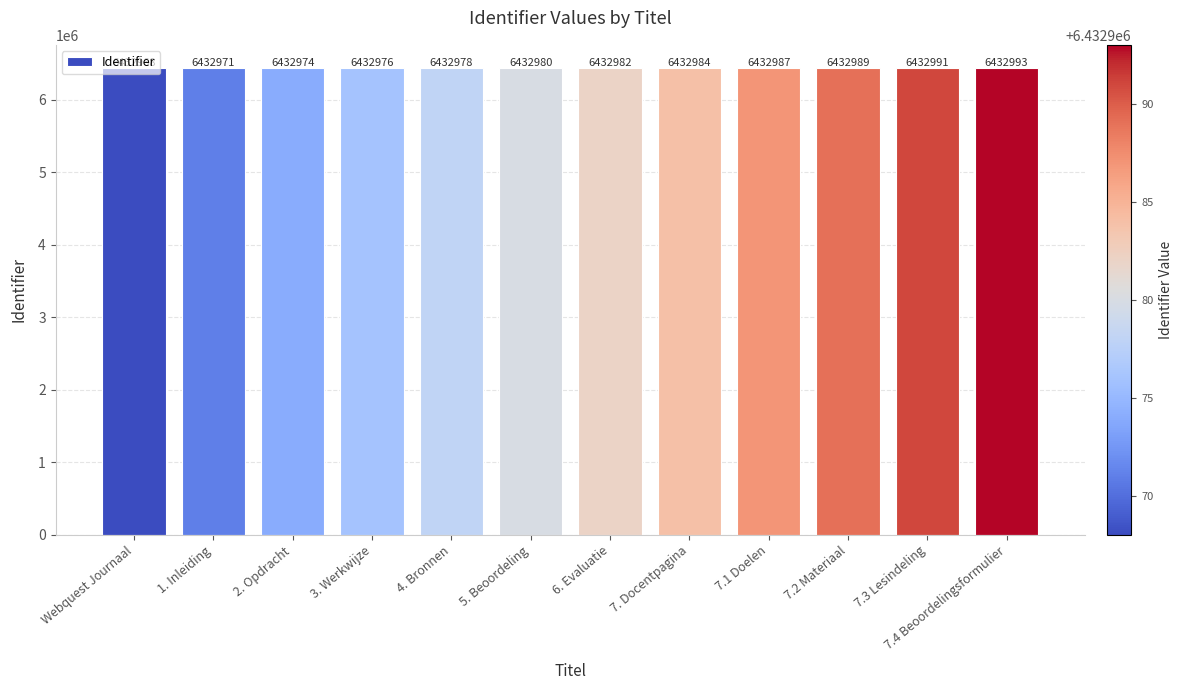

Read the value at 7.3 Lesindeling.

6432991